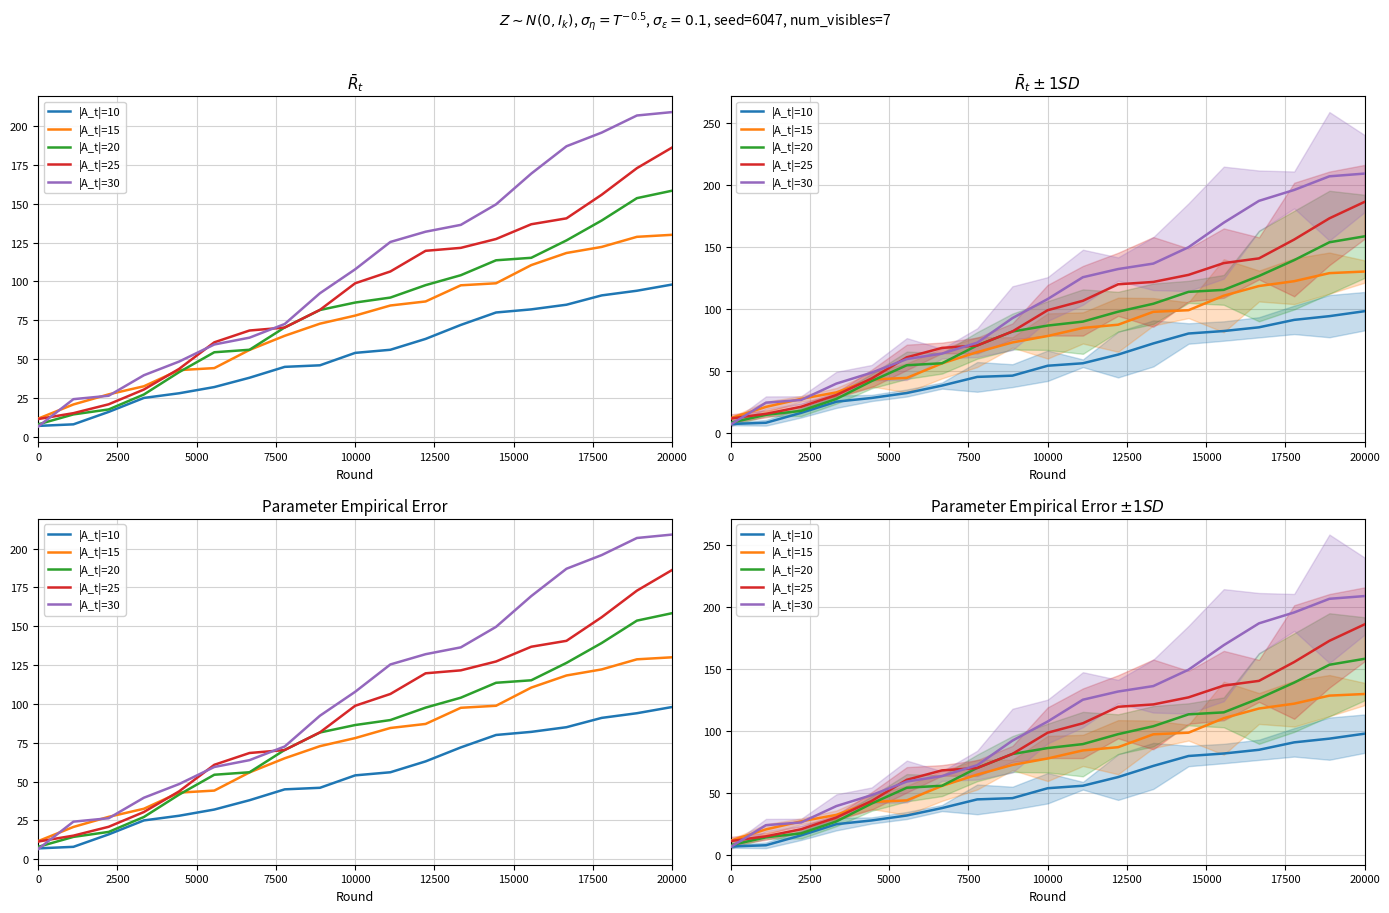

Does the chart have visible grid lines?

Yes